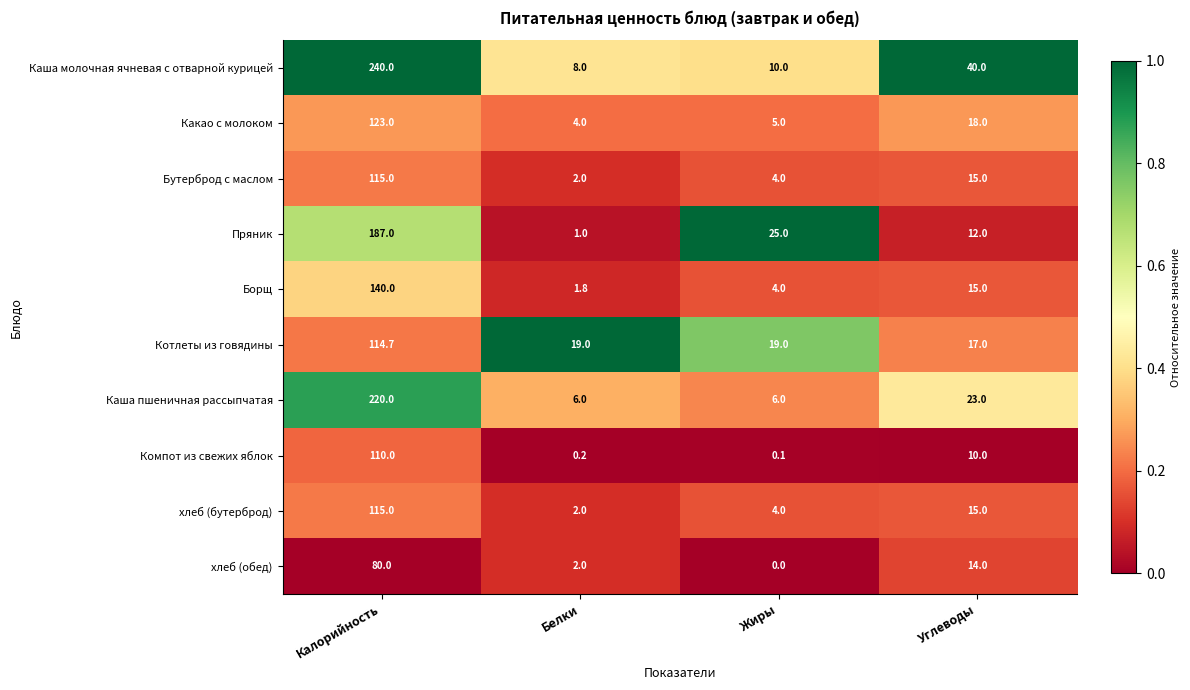

Which series has the widest spread of values?

Каша молочная ячневая с отварной курицей